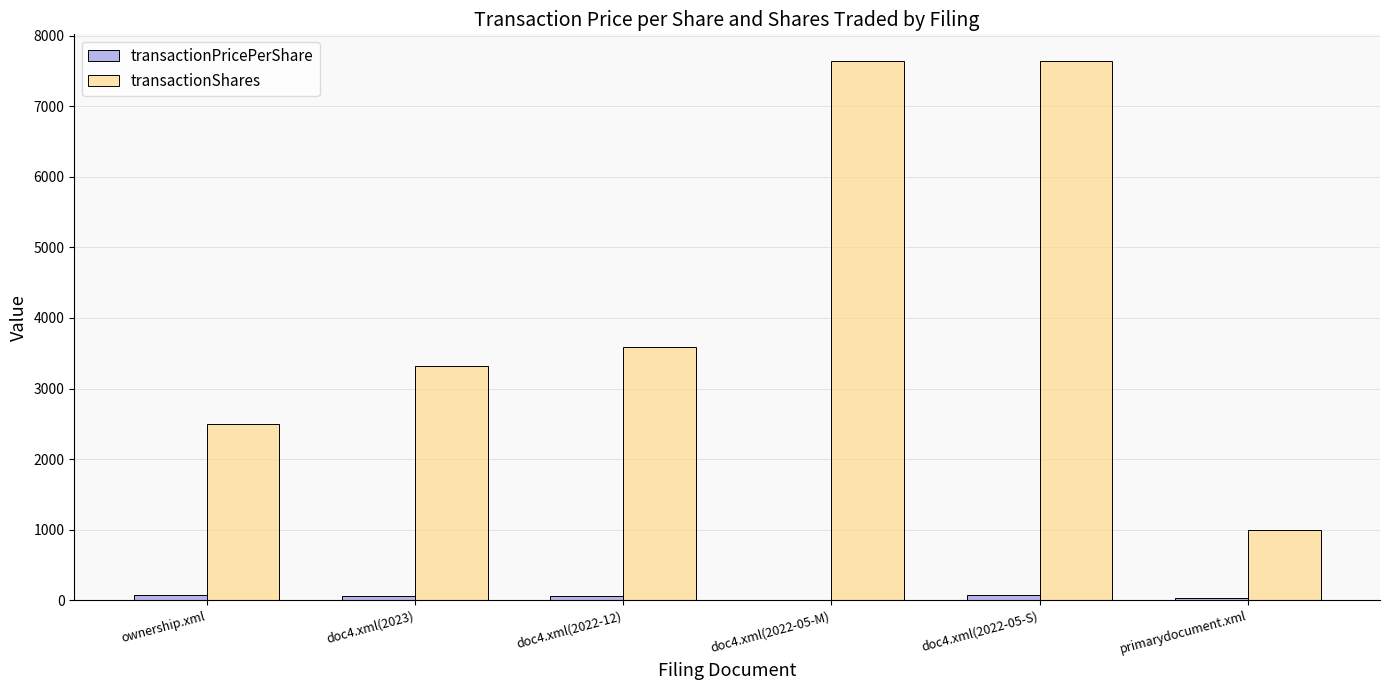

Where is transactionShares nearest to the value 4317?

doc4.xml(2022-12)